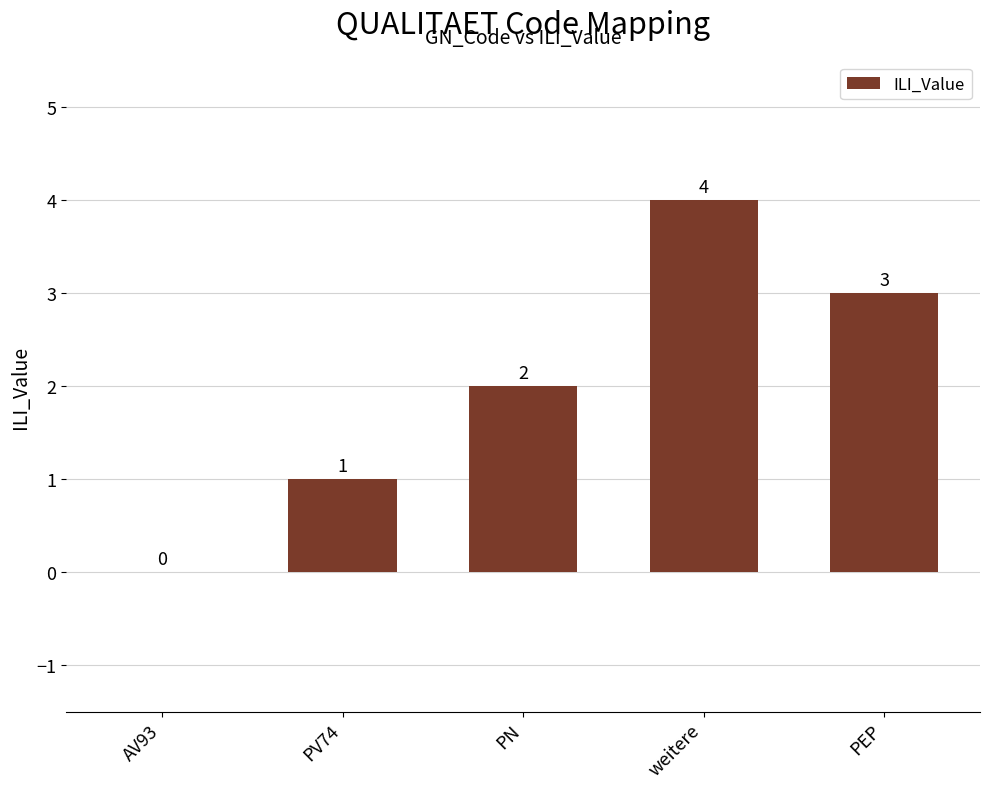

What is the sum of the values at PV74 and PEP?

4